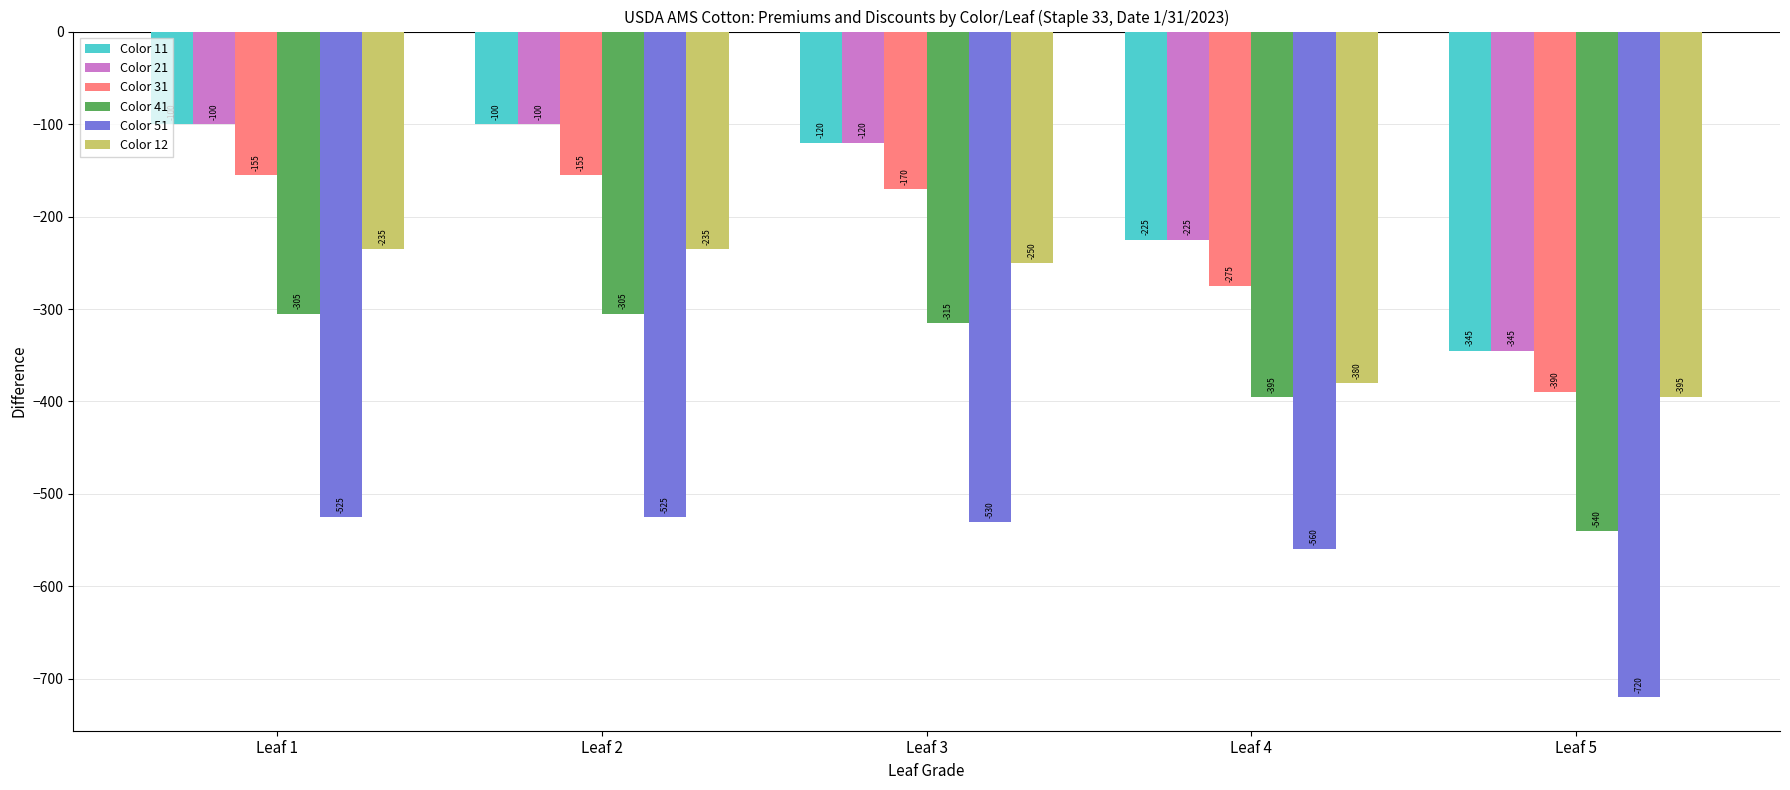

How many groups of bars are there?

5